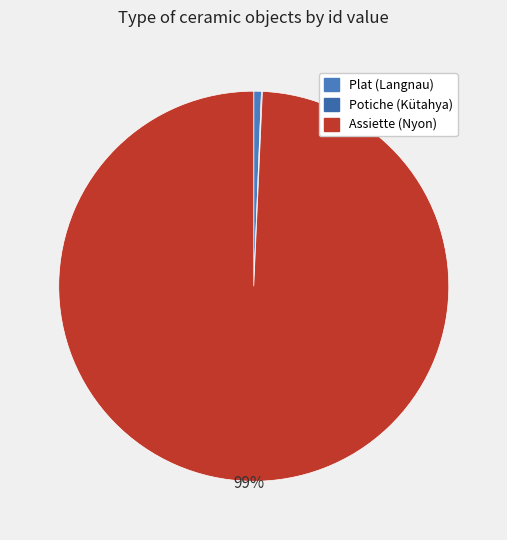

Which slice is the largest?

Assiette (Nyon, 1814-1829)